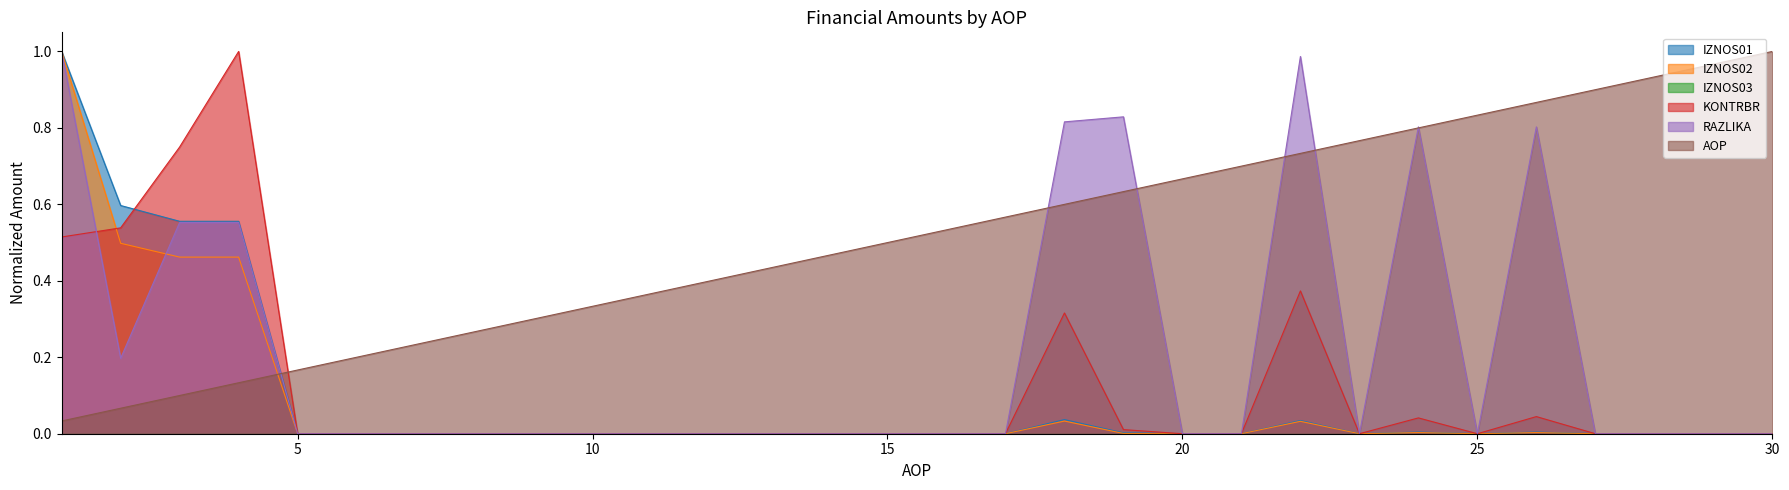

True or false: AOP and IZNOS01 cross at least once.

True